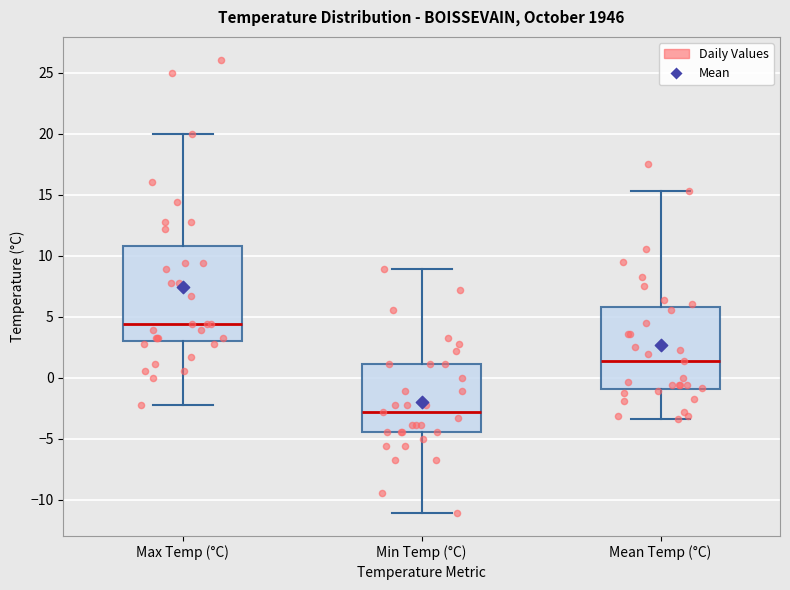

Reading left to right, read every box against the y-axis: the position of its median line, the range the box covers, and the ends of its whiskers. The values are not printed on the chart, so give them approximately, as read against the axis.

Max Temp (°C): median 4.5, box 3.0 to 11.0, whiskers -2.0 to 20.0
Min Temp (°C): median -3.0, box -4.5 to 1.0, whiskers -11.0 to 9.0
Mean Temp (°C): median 1.5, box -1.0 to 6.0, whiskers -3.5 to 15.5